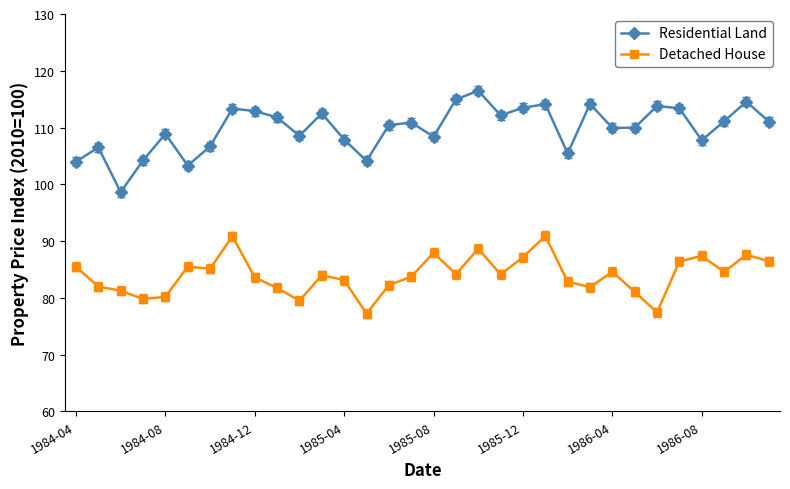

What is the smallest value displayed?

77.2